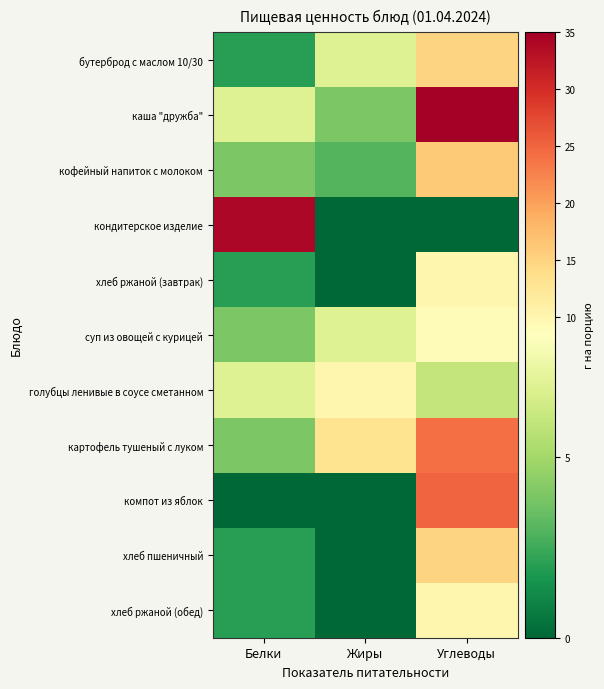

What is the difference between the highest and lowest values at Углеводы?

35